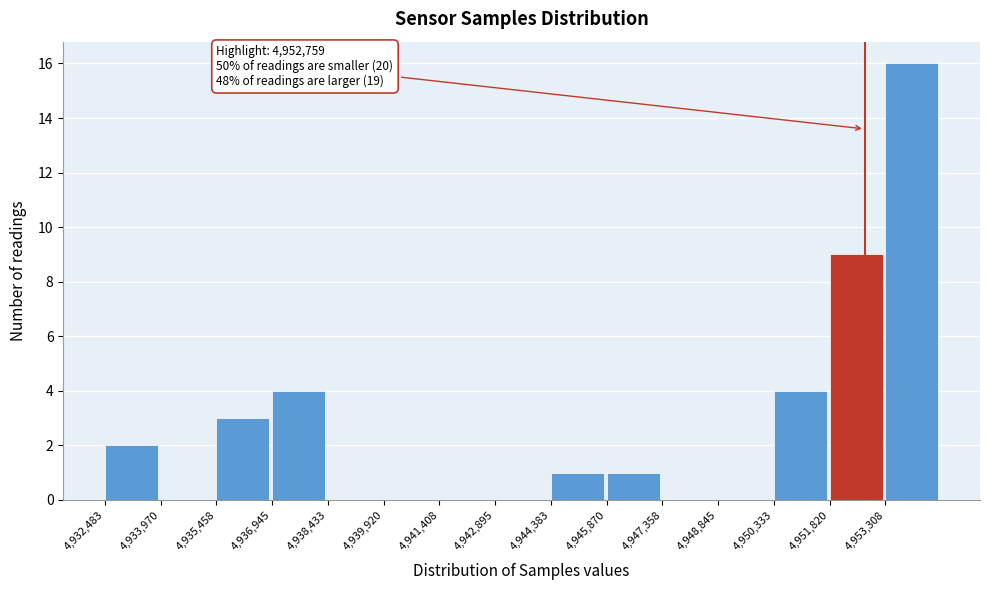

Over which range of the x-axis is the bar tallest?

4953400 to 4954800